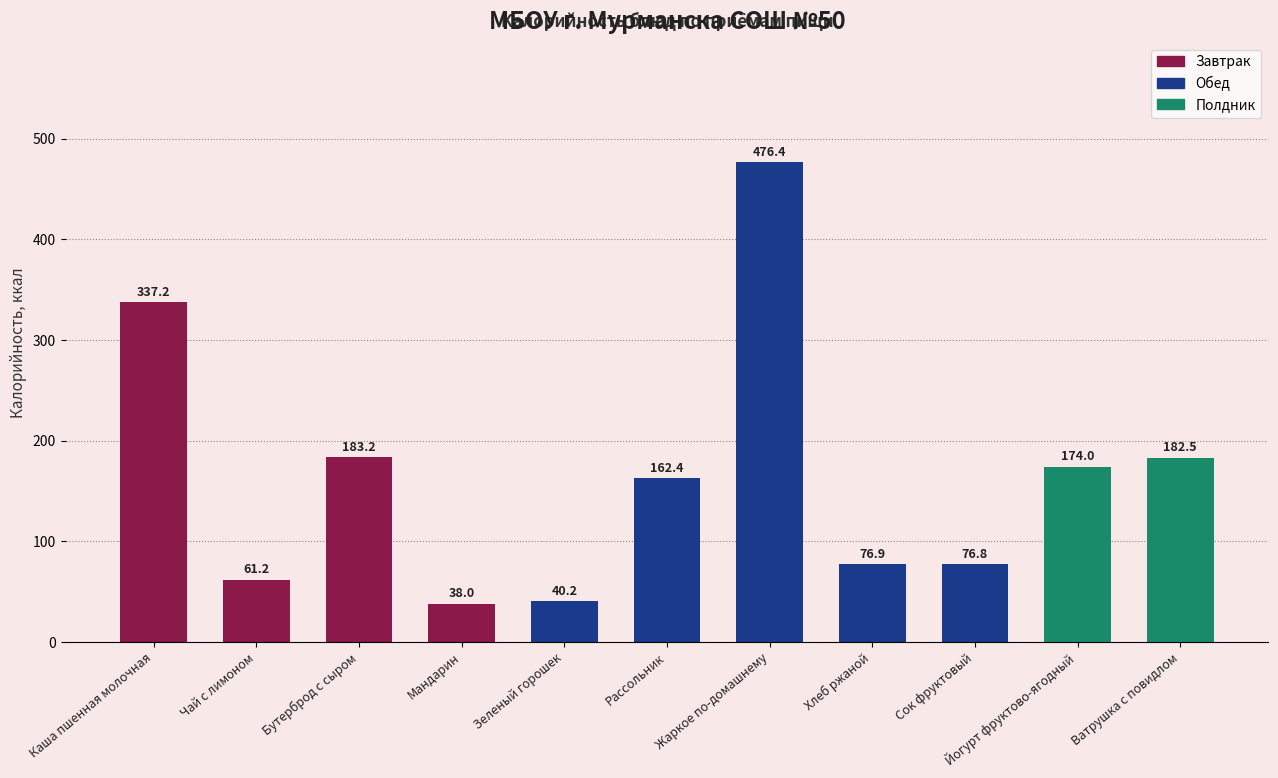

The value at Каша пшенная молочная is 337.2. True or false?

True